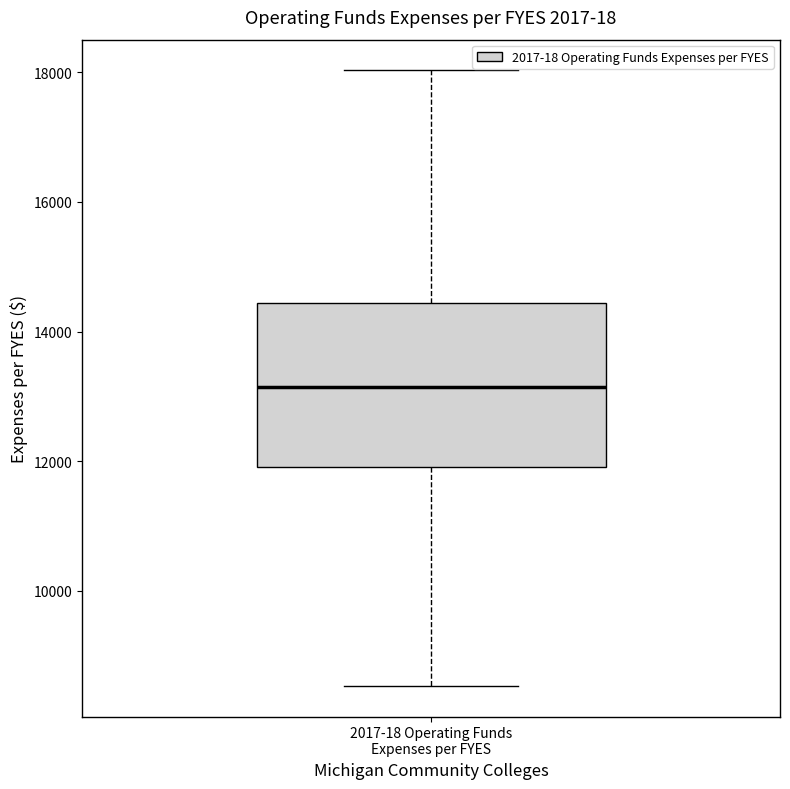

Where is the upper edge of the box for 2017-18 Operating Funds Expenses per FYES on the y-axis? The values are not printed on the chart, so give them approximately, as read against the axis.

14400